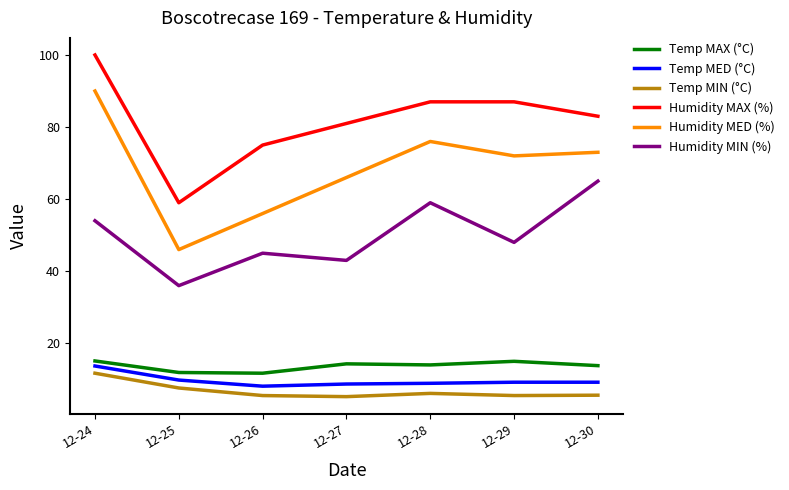

What are all the series names shown in the legend?

Temp MAX (°C), Temp MED (°C), Temp MIN (°C), Humidity MAX (%), Humidity MED (%), Humidity MIN (%)